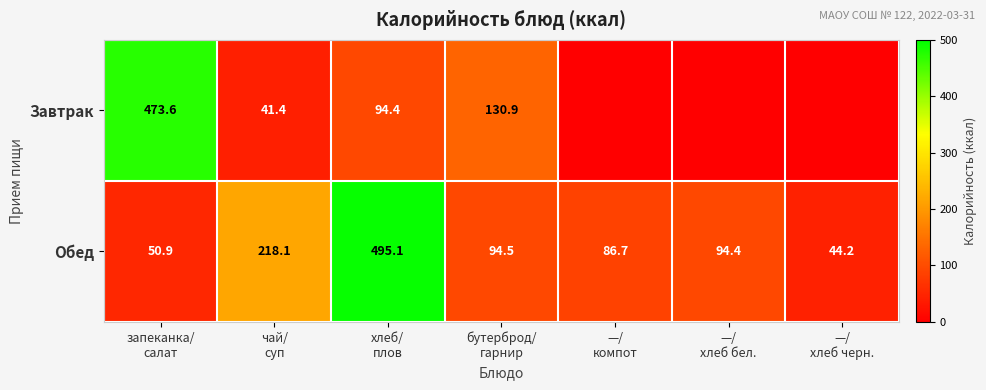

What is the difference between the maximum and minimum values in the Обед series?

450.9